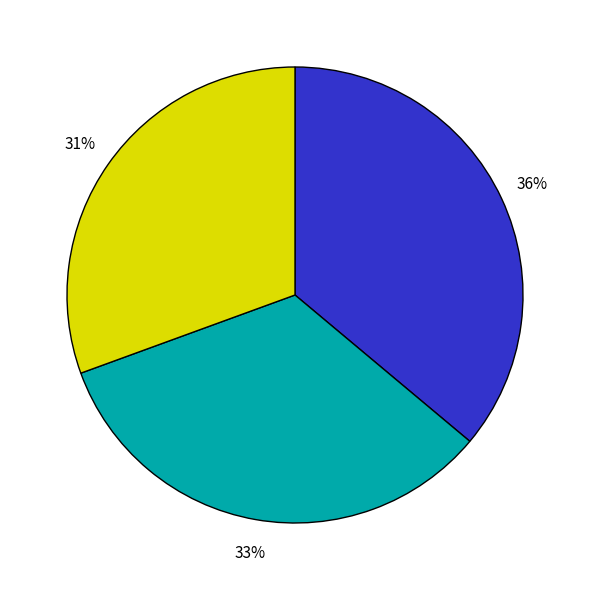

To the nearest percent, what is the average slice percentage?

33%